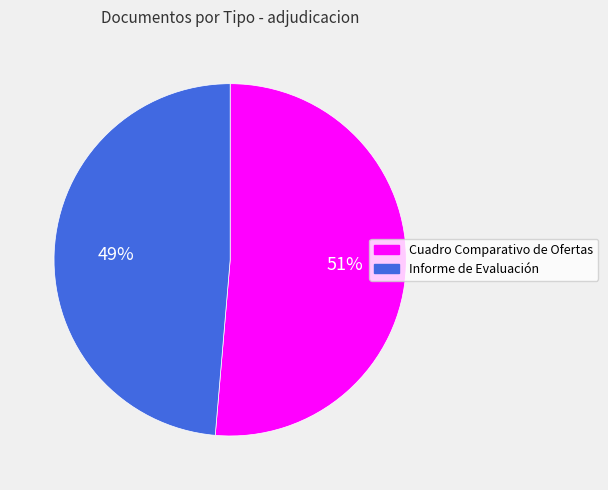

What percentage is the Cuadro Comparativo de Ofertas slice, to the nearest percent?

51%